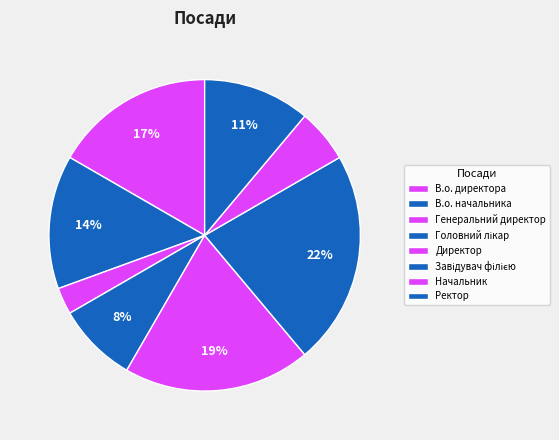

Count the number of slices in the pie.

8